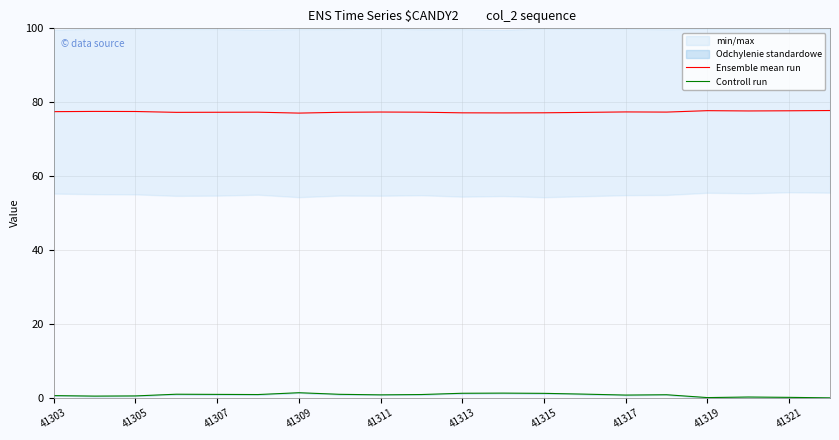

True or false: Controll run and Ensemble mean run cross at least once.

False